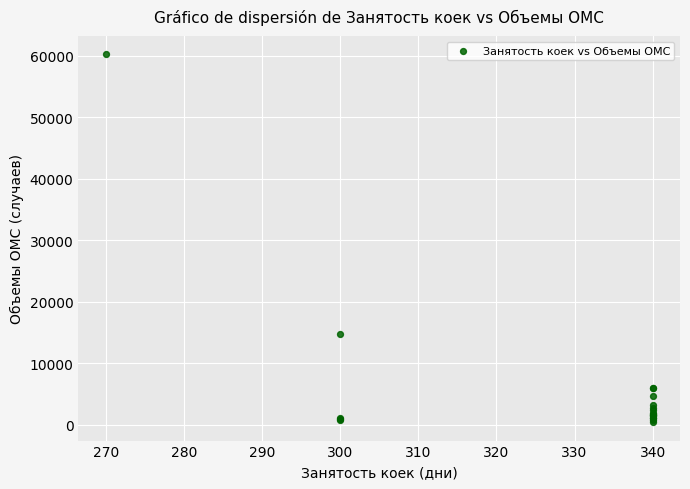

What Y value in the scatter plot is closest to 30334?

14731